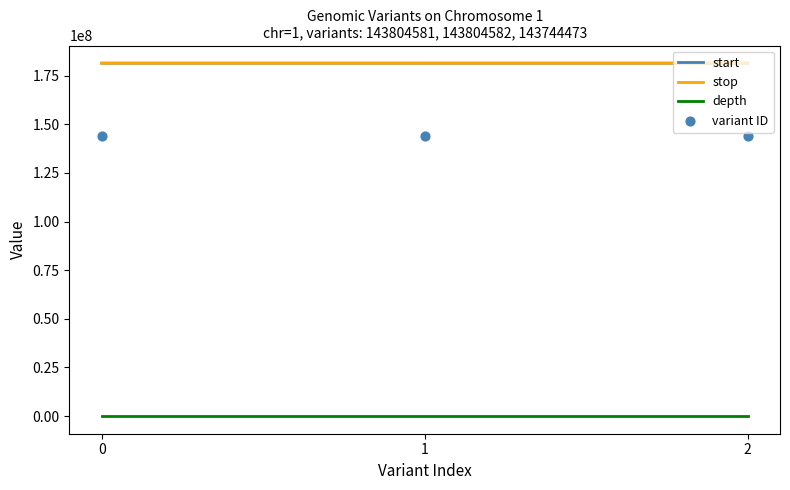

Which series has the largest Y range (max minus min)?

variant ID